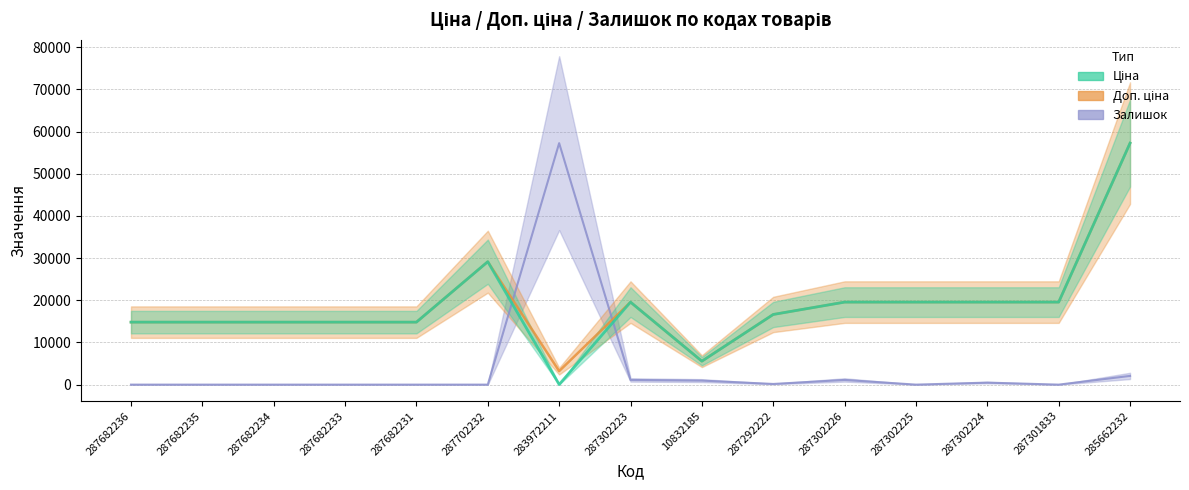

Which series has the largest total across all categories?

Доп. ціна